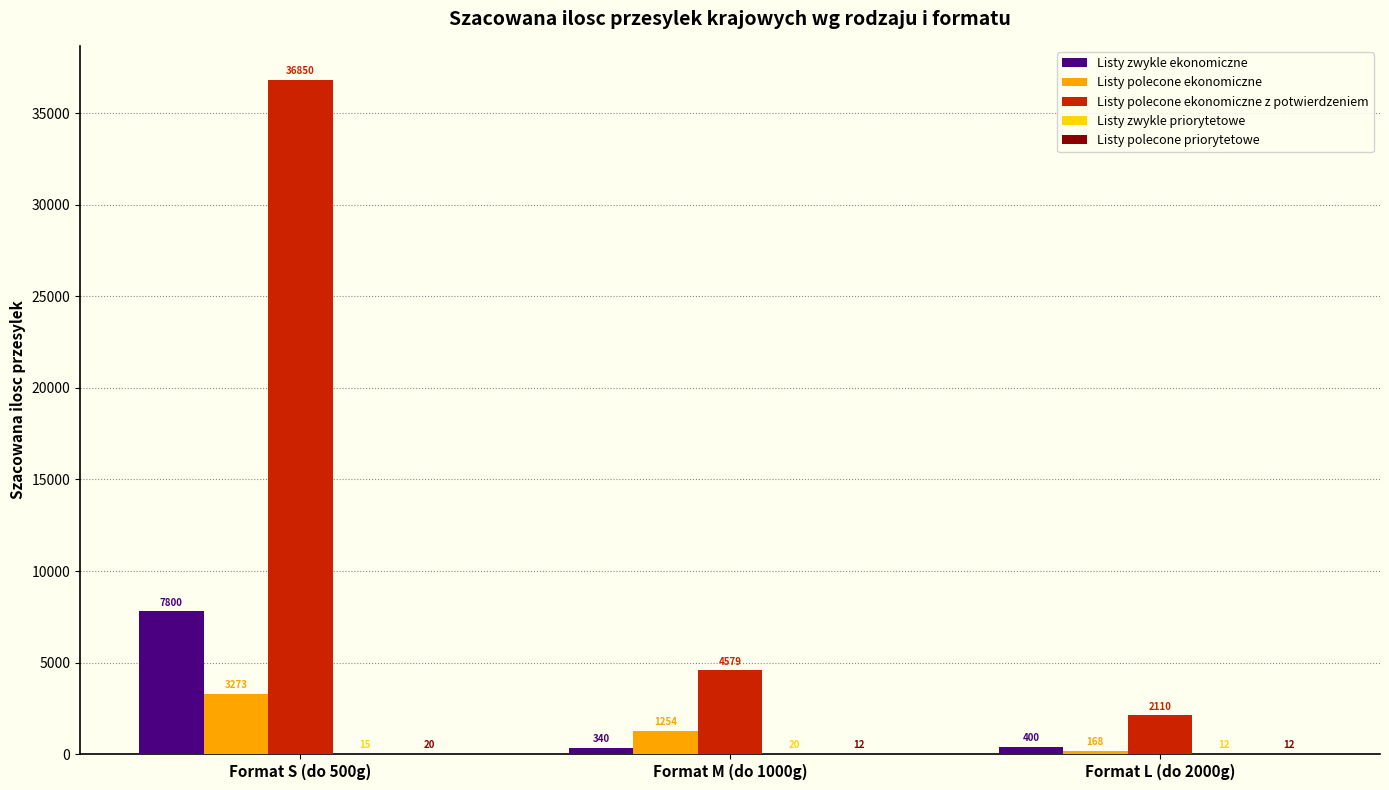

What is the maximum value for Listy zwykle ekonomiczne?

7800